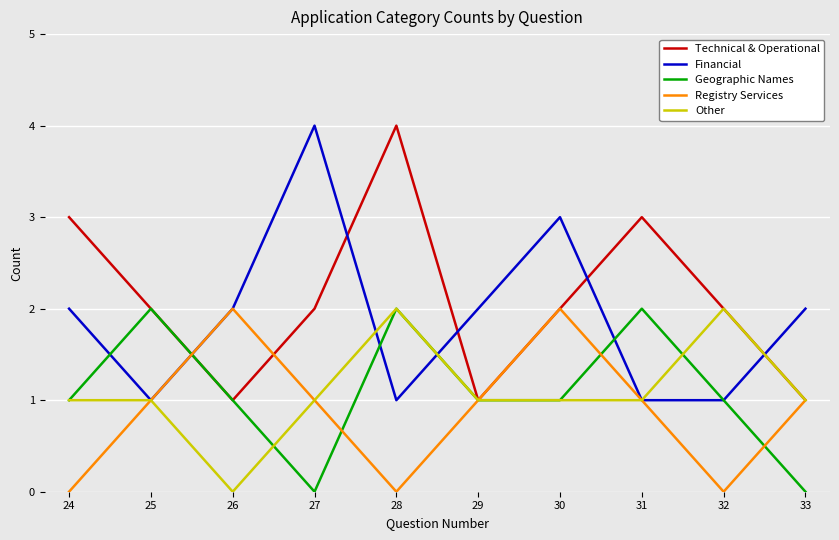

What is the difference between the highest and lowest values at 24?

3